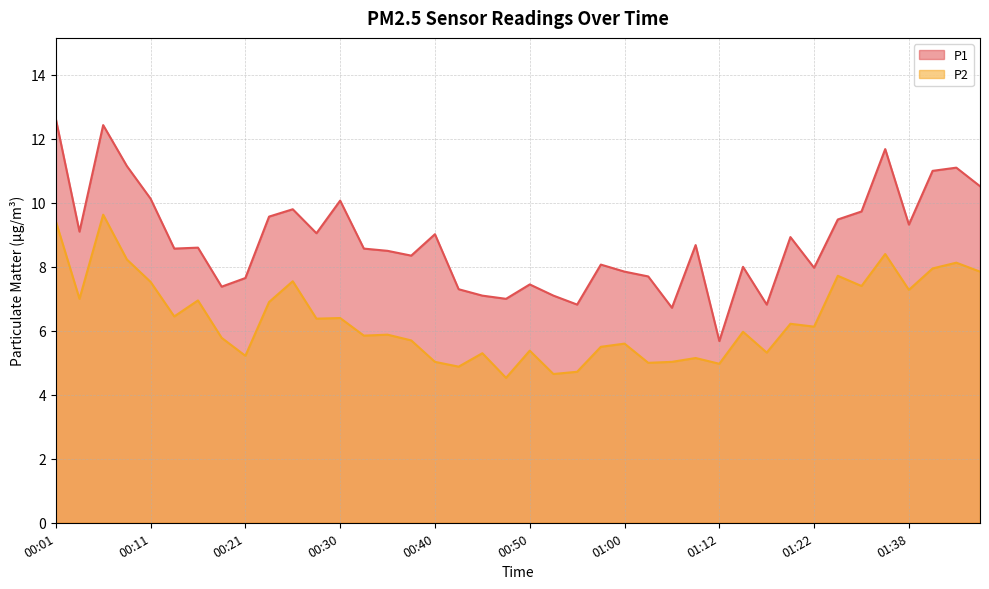

In P2, how many points are higher than both neighbors (excluding endpoints)?

14